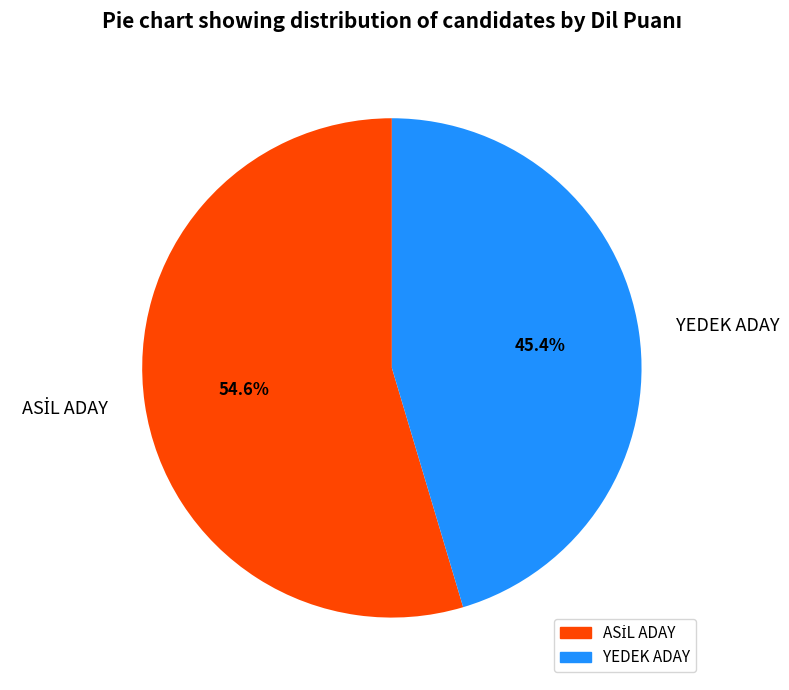

Which category has the smallest portion of the pie?

YEDEK ADAY